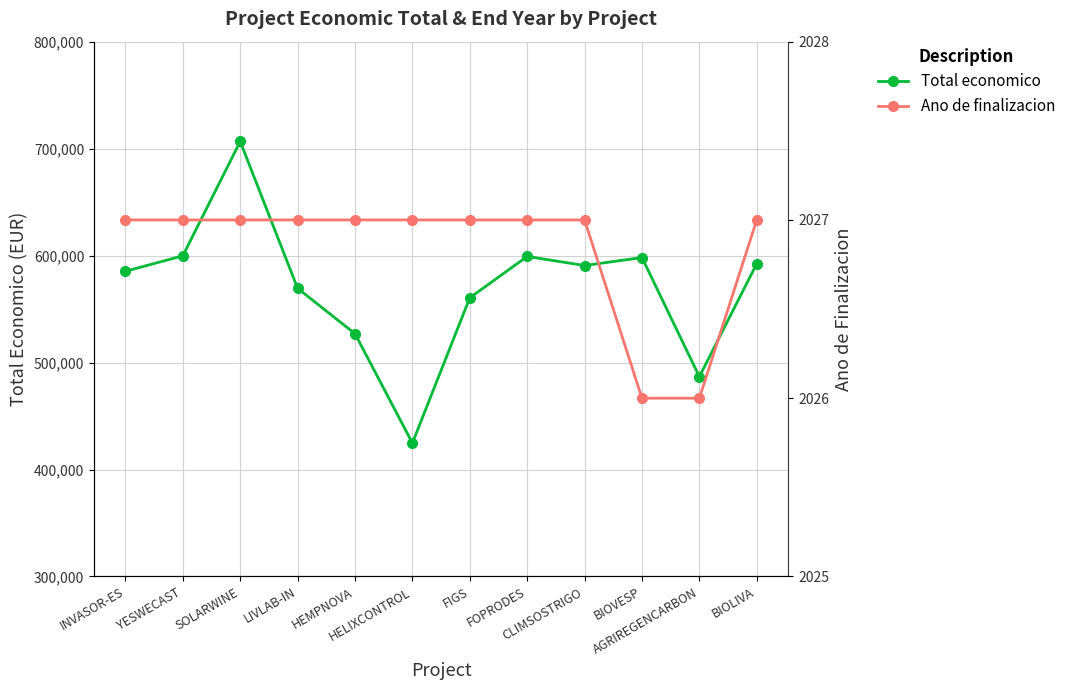

Which category has the highest value across all series?

SOLARWINE